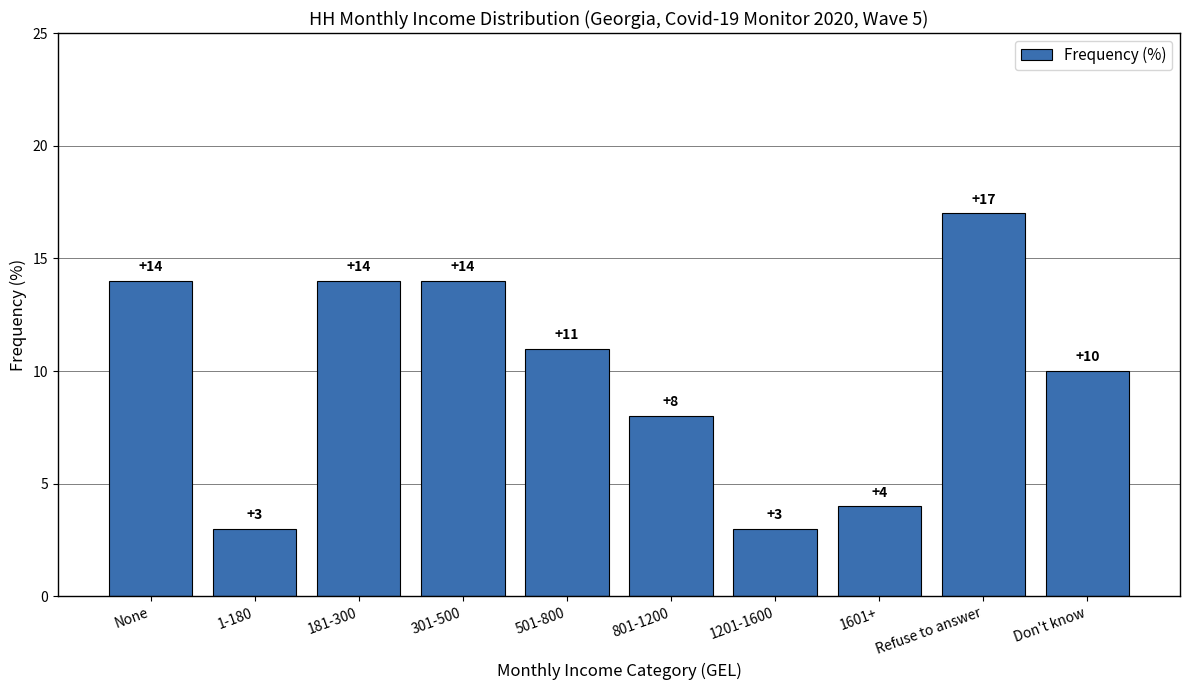

What is the change in value from 501-800 to 1201-1600?

-8